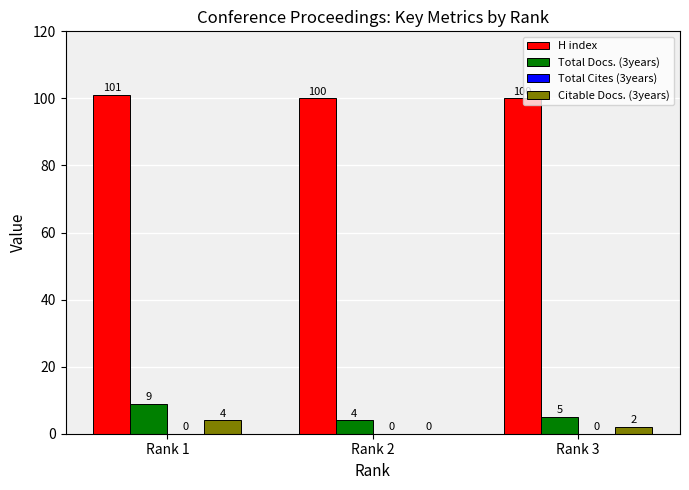

True or false: H index has a value of 100 at Rank 2.

True